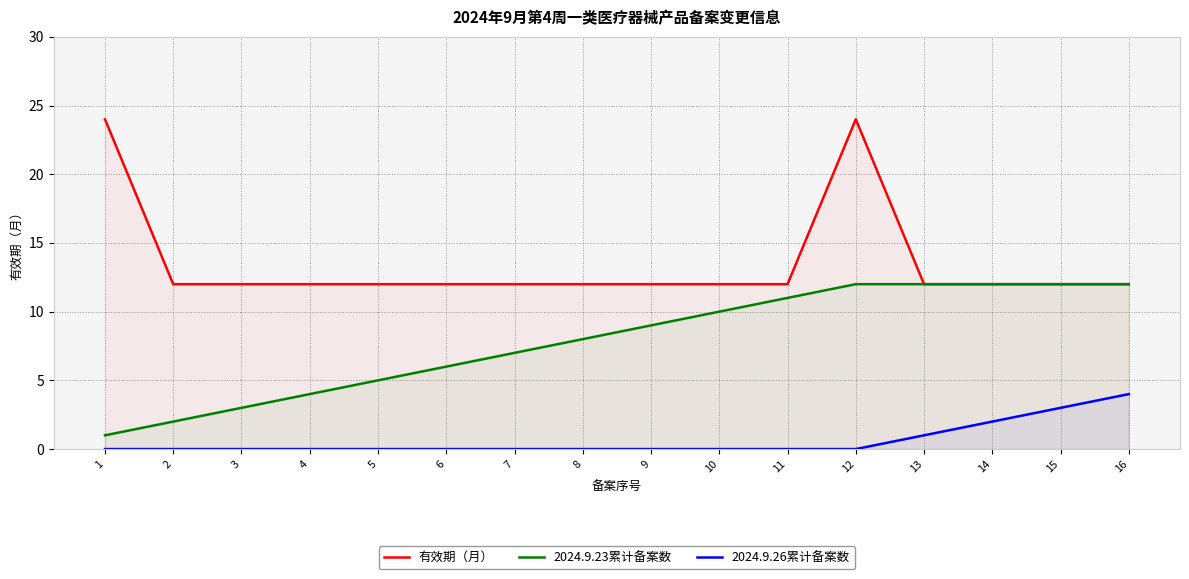

Reading left to right, transcribe all the data shown in this chart.

有效期（月）: 24	12	12	12	12	12	12	12	12	12	12	24	12	12	12	12
2024.9.23累计备案数: 1	2	3	4	5	6	7	8	9	10	11	12	12	12	12	12
2024.9.26累计备案数: 0	0	0	0	0	0	0	0	0	0	0	0	1	2	3	4